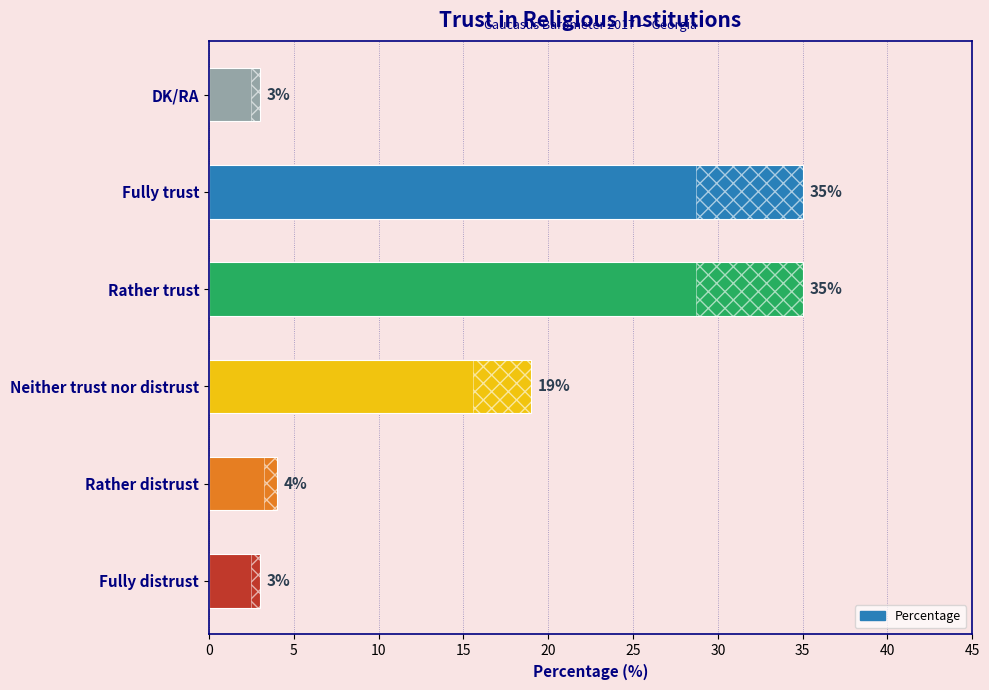

Does the chart contain any negative values?

No